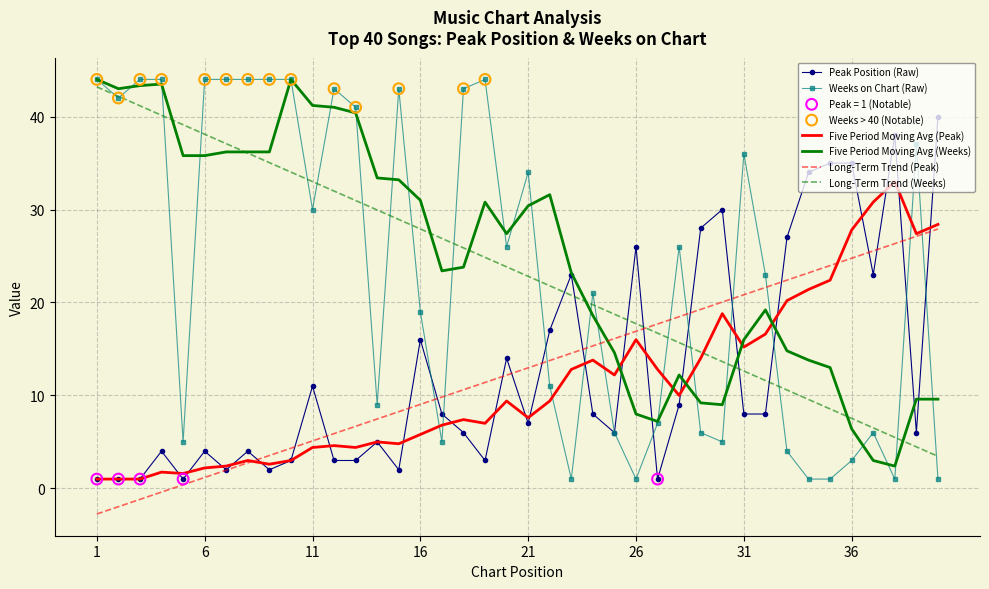

What is the maximum value shown in the chart?

44.0